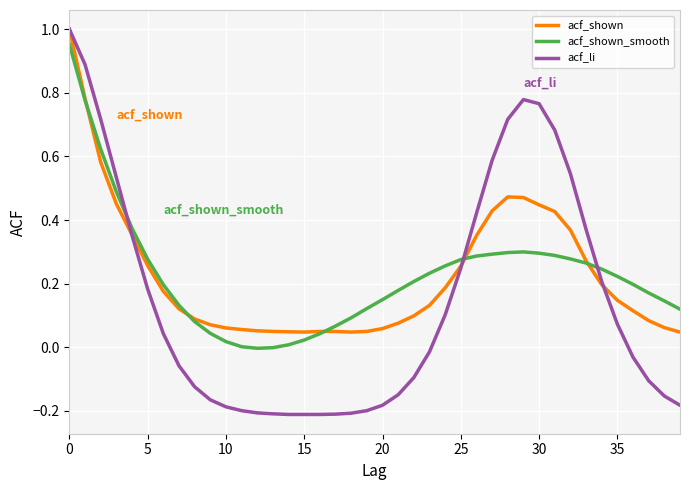

What is the sum of all acf_li values?

5.9